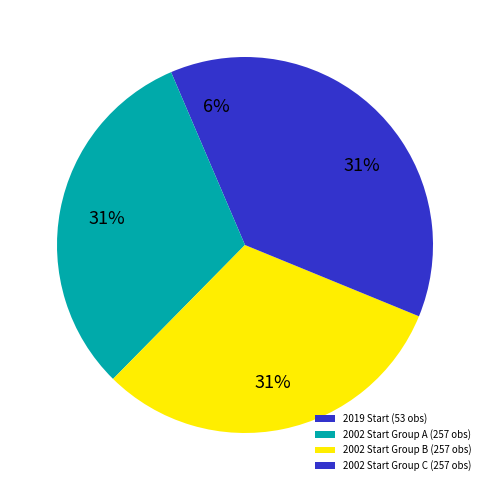

How many slices are in this pie chart?

4